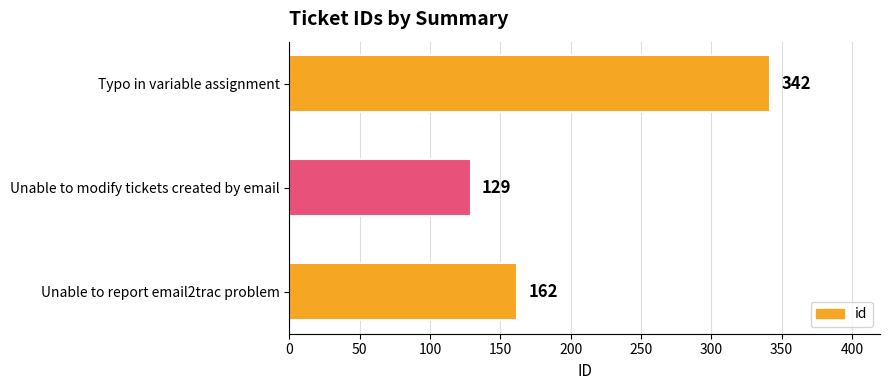

How many values are between 129 and 342?

3